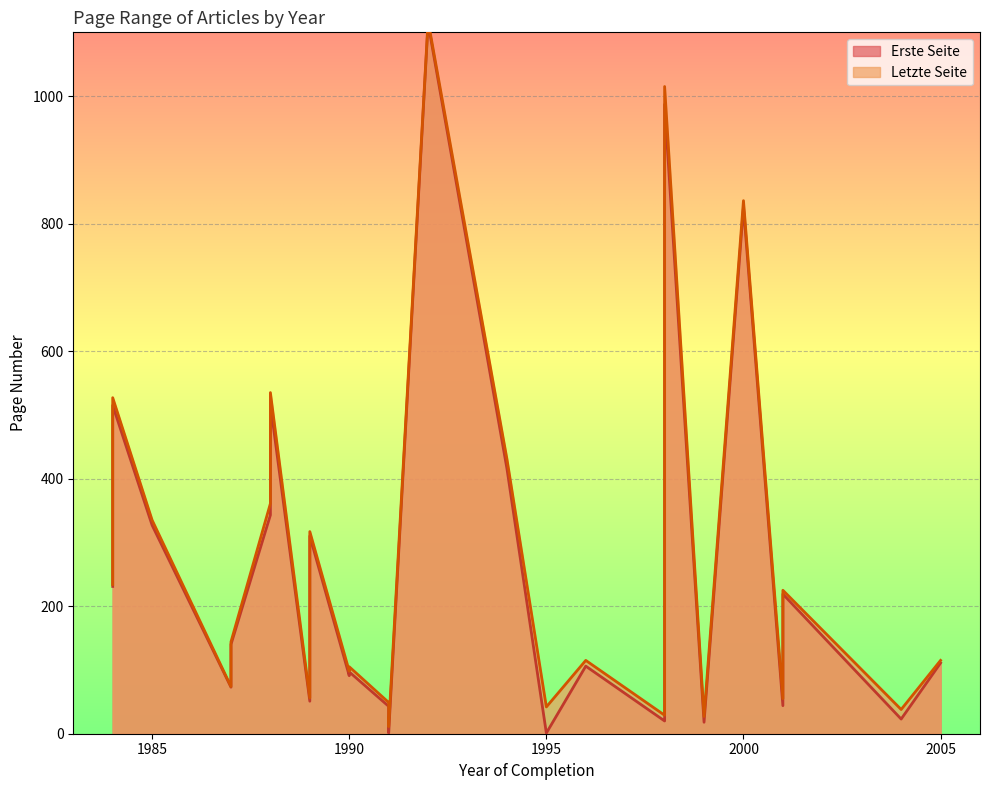

Is the value of Letzte Seite at 1990 greater than the value of Erste Seite at 1984?

No